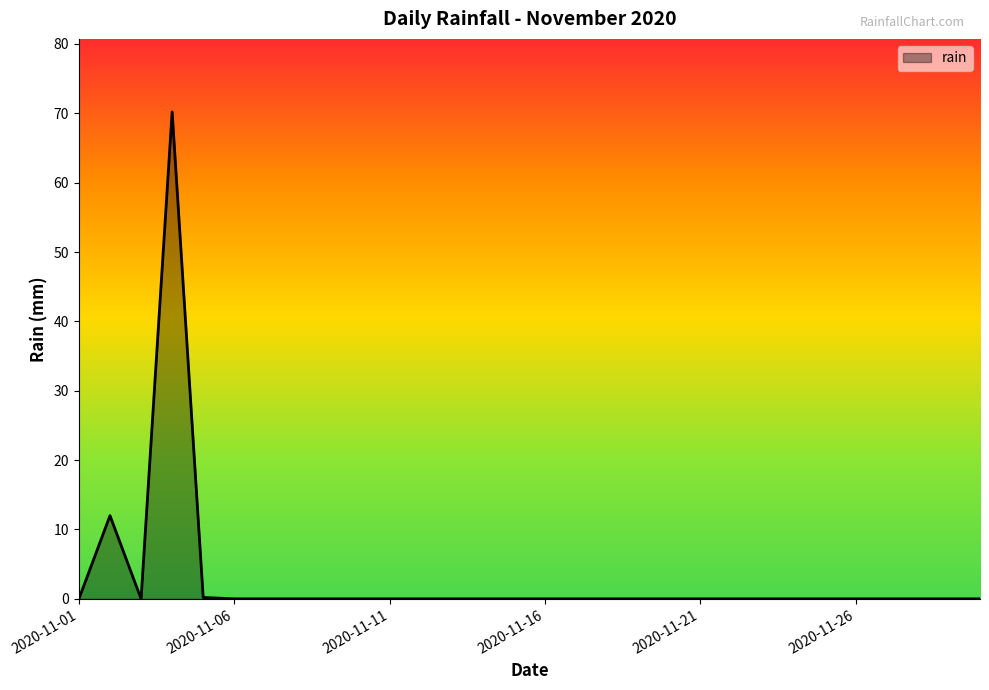

What is the average value?

2.7